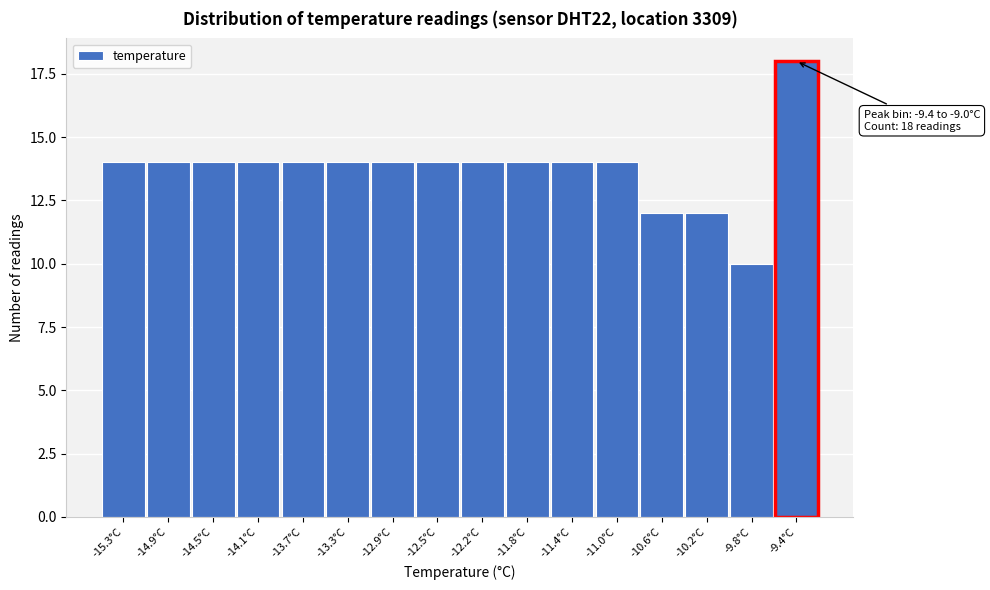

Reading left to right, list all the values displayed in this chart.

-15.3°C=14	-14.9°C=14	-14.5°C=14	-14.1°C=14	-13.7°C=14	-13.3°C=14	-12.9°C=14	-12.5°C=14	-12.2°C=14	-11.8°C=14	-11.4°C=14	-11.0°C=14	-10.6°C=12	-10.2°C=12	-9.8°C=10	-9.4°C=18